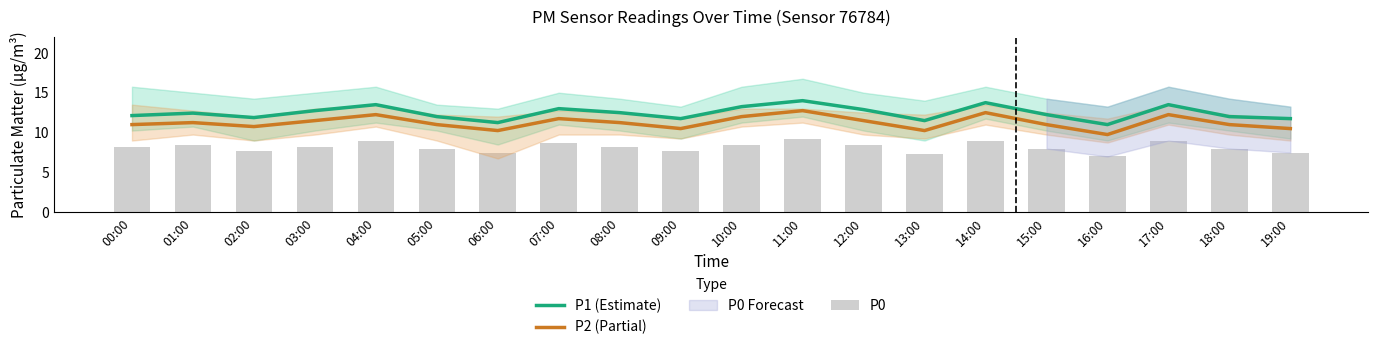

Is it true that P1 (Estimate) equals 12.9 at 12:00?

True